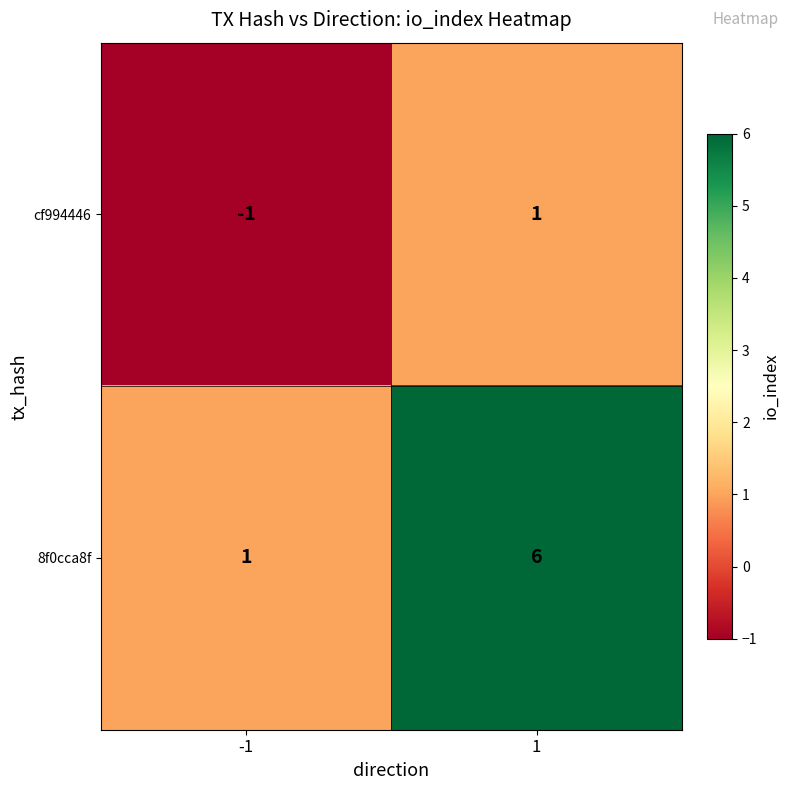

Is it true that 8f0cca8f equals 1 at -1?

True